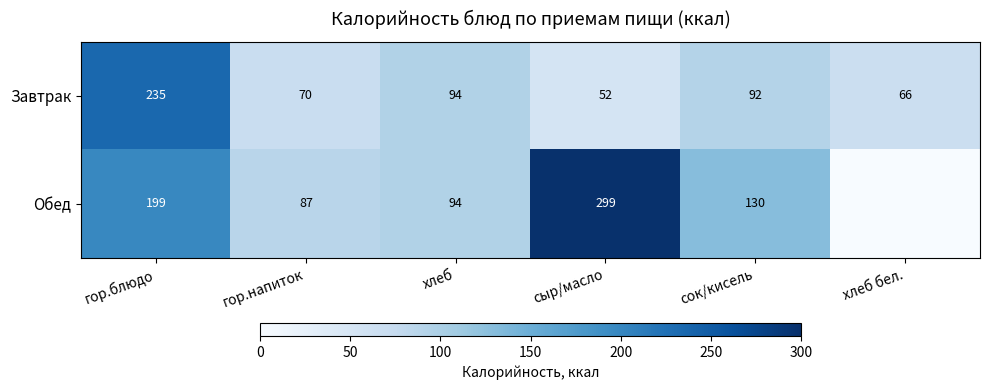

Rank the categories by Завтрак value from highest to lowest.

гор.блюдо, хлеб, сок/кисель, гор.напиток, хлеб бел., сыр/масло